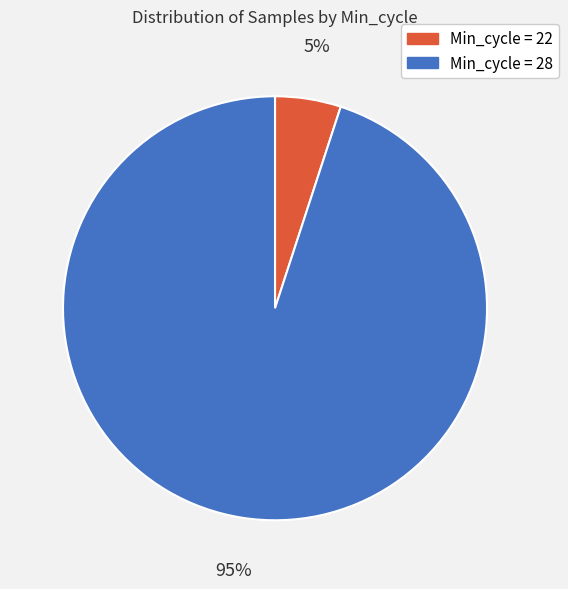

The Min_cycle = 28 slice represents 95% of the pie. True or false?

True